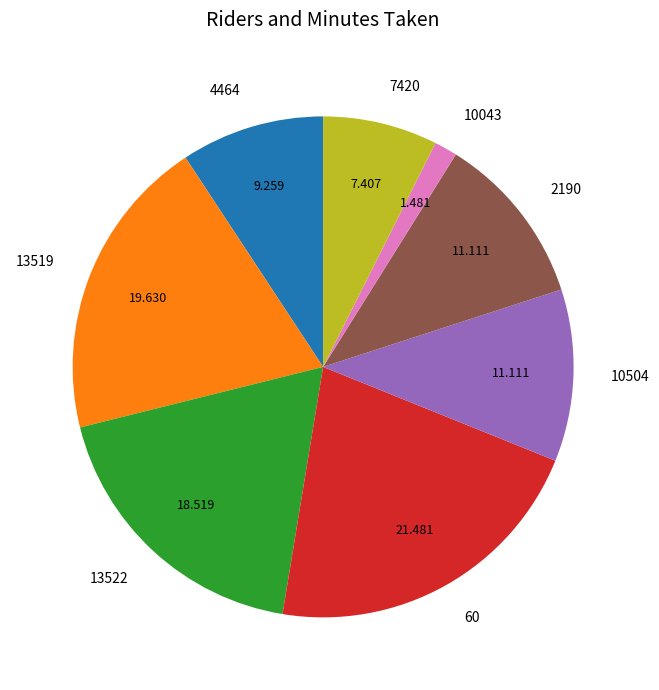

Is the sum of 2190 and 13522 greater than half?

No